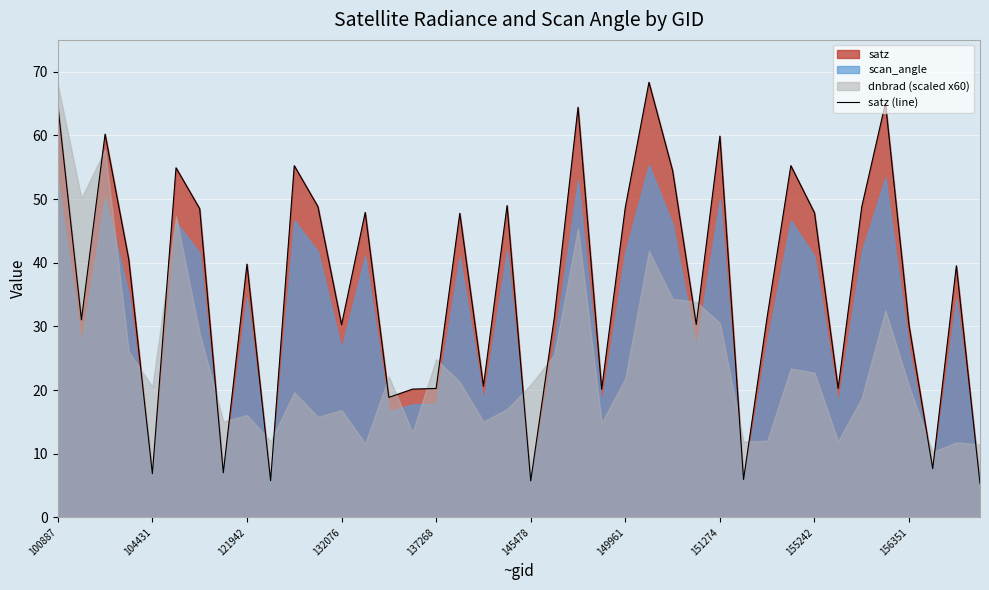

True or false: there are more than 2 points higher than both neighbors.

True